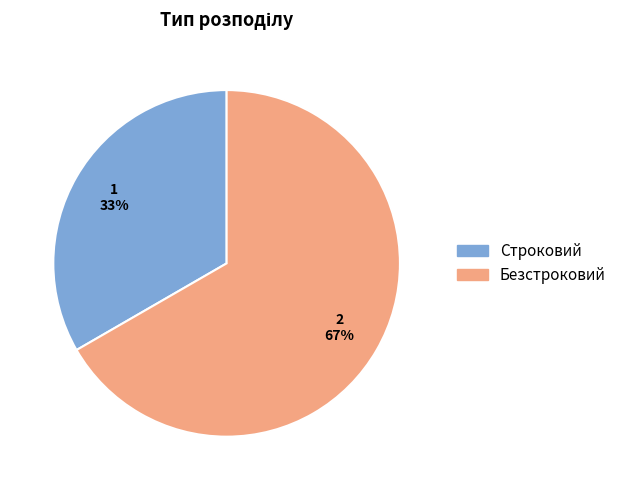

Rank the categories by value from highest to lowest.

Безстроковий, Строковий